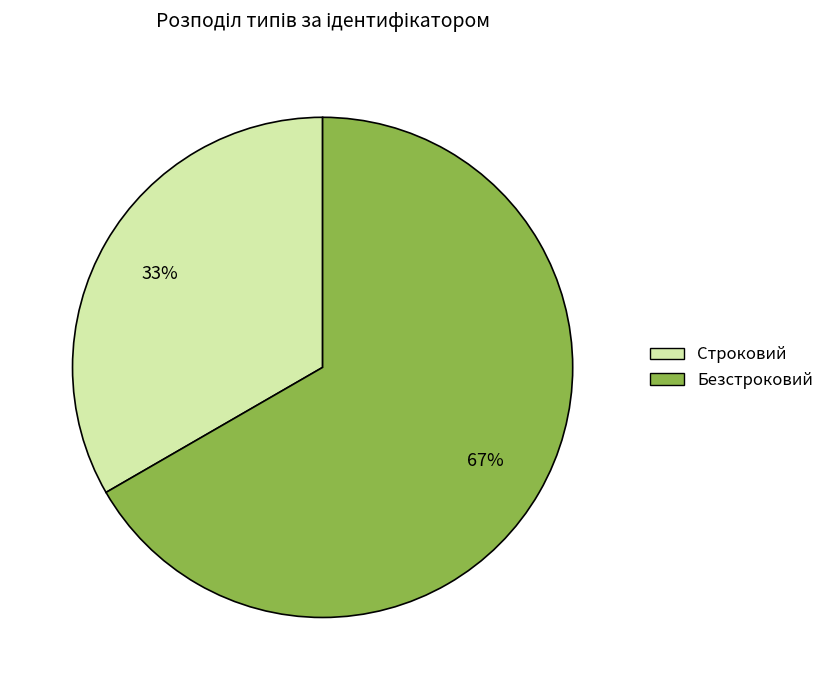

To the nearest percent, what is the combined percentage of Строковий and Безстроковий?

100%